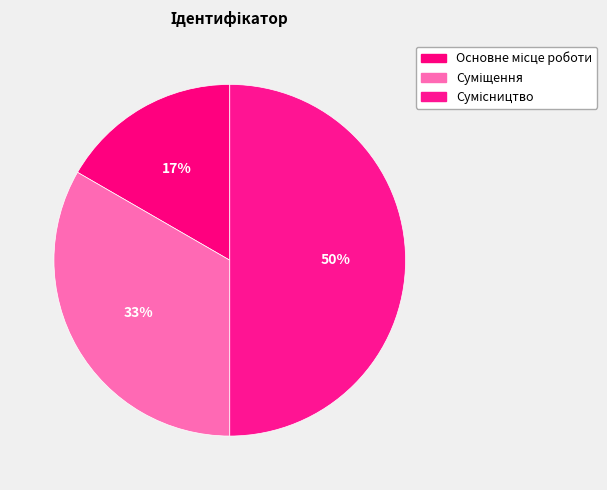

How many segments does this pie chart have?

3